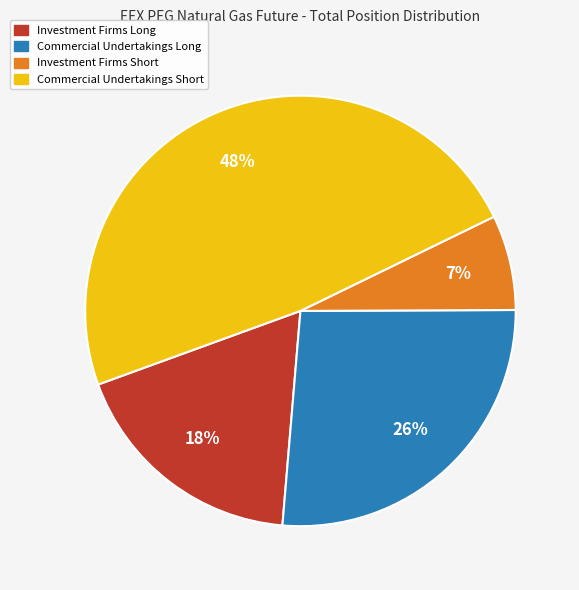

Between Investment Firms Short and Investment Firms Long, which is larger?

Investment Firms Long